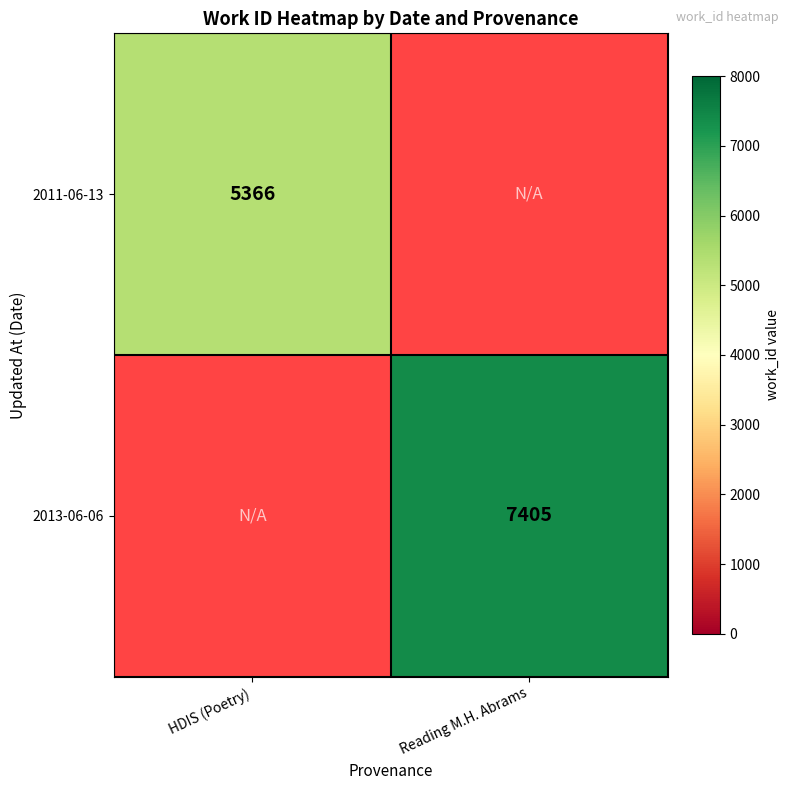

The 2011-06-13 series shows 5366 at HDIS (Poetry). True or false?

True